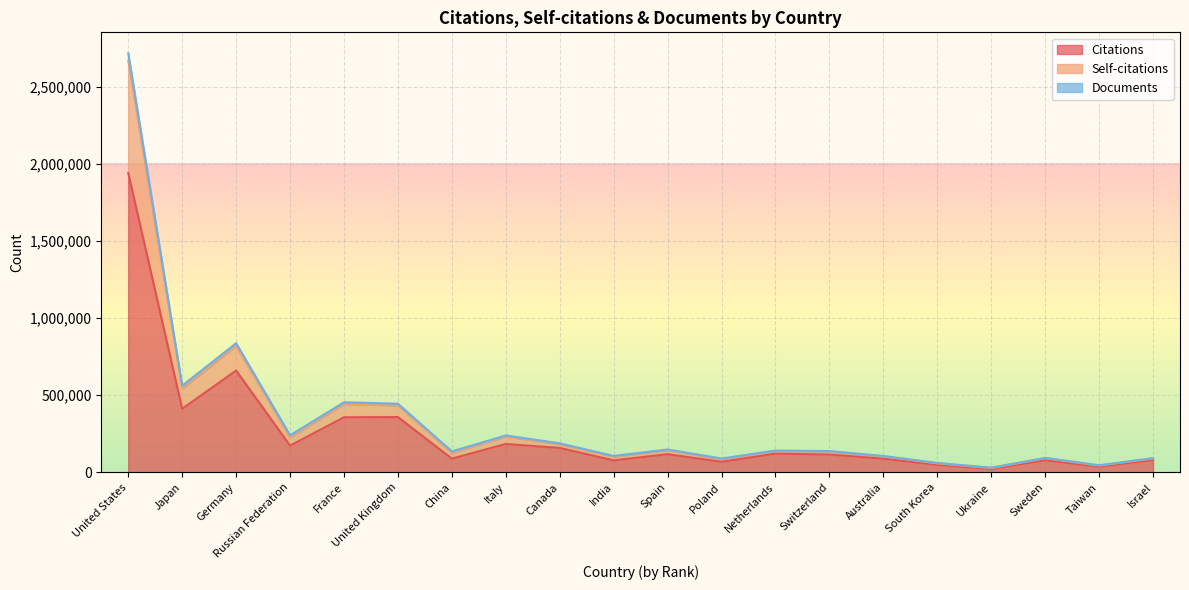

What is the difference between the maximum and second lowest values in the Self-citations series?

2626144